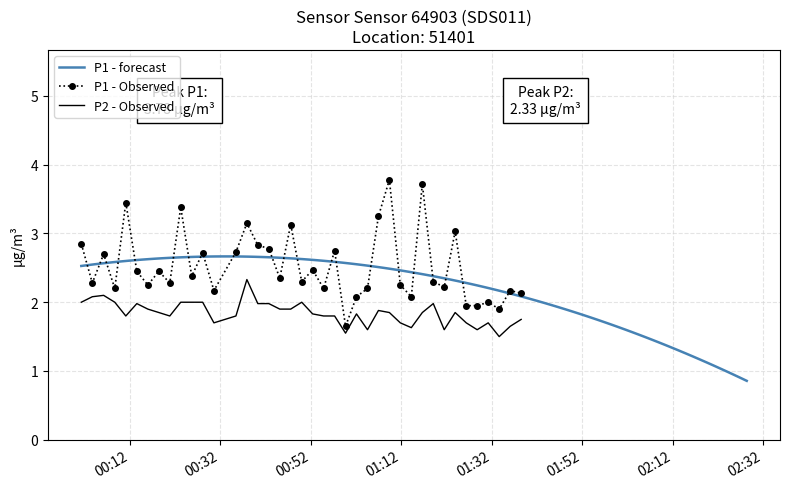

What is the highest value of the P2 - Observed series?

2.3